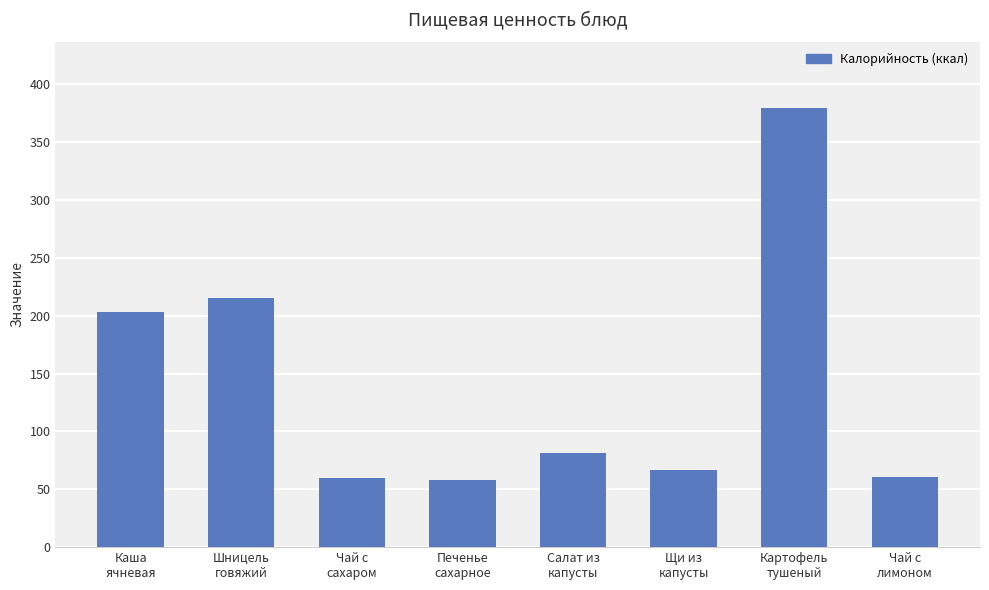

What is the greatest value displayed?

380.0